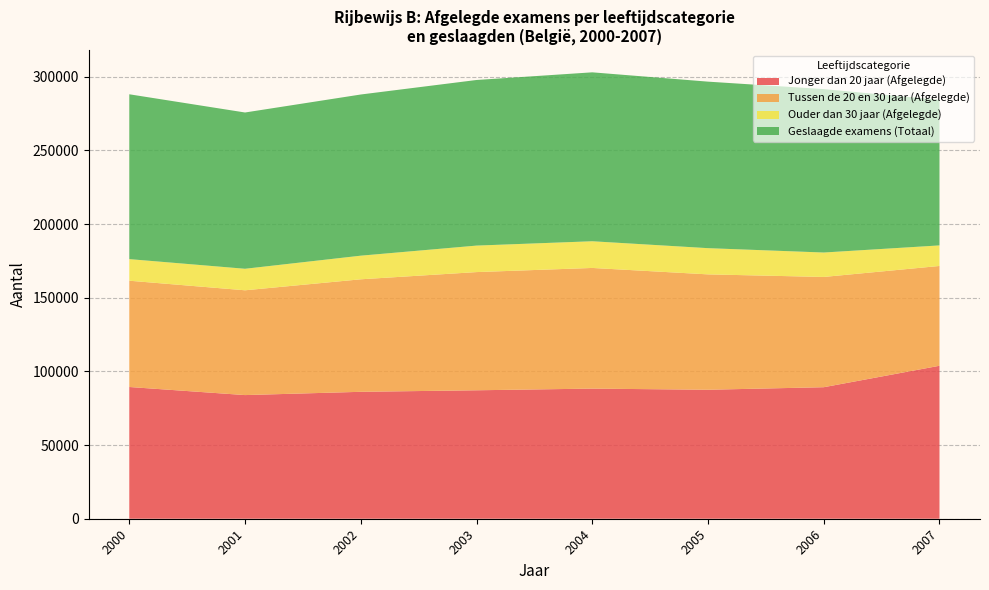

What is the total value across all series at 2002?

287891